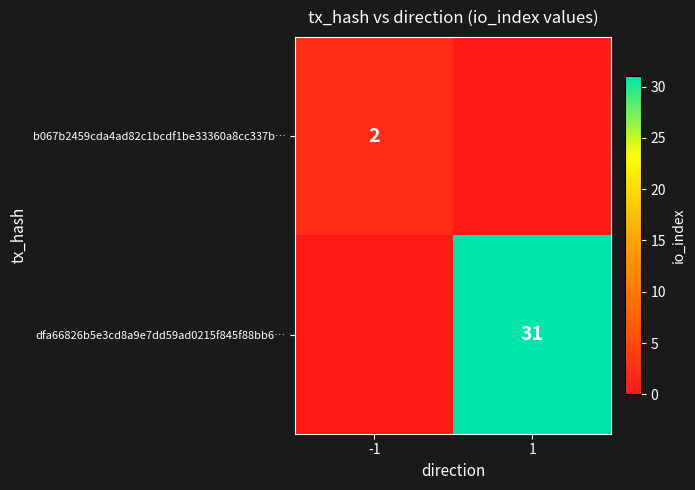

What is the difference between the dfa66826b5e3cd8a9e7dd59ad0215f845f88bb6… values at -1 and 1?

31